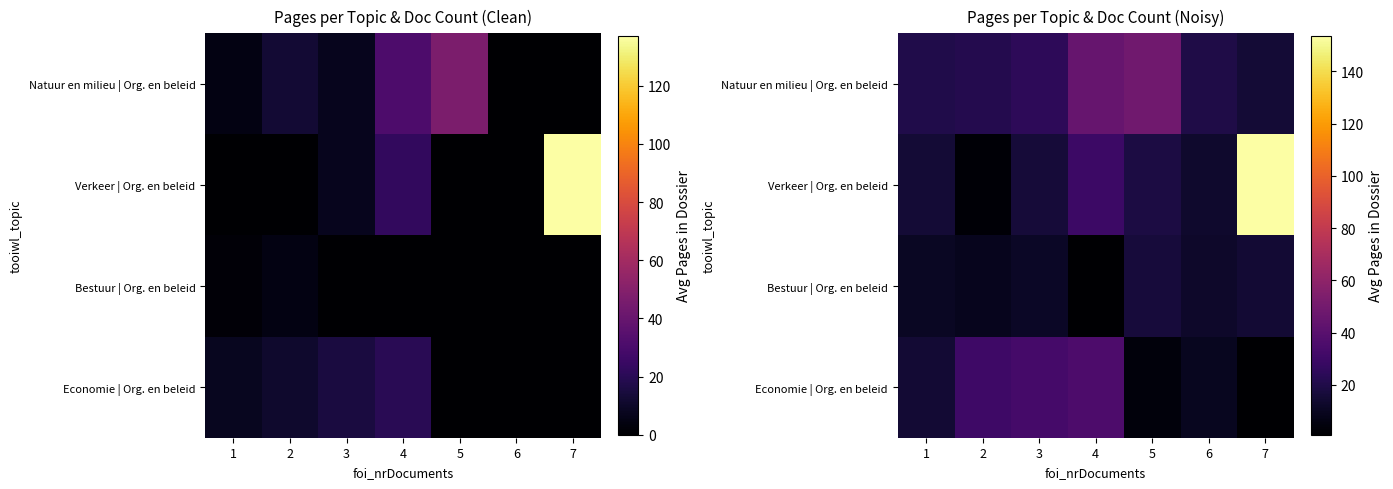

What is the spread (max minus min) of values at 1?

9.1